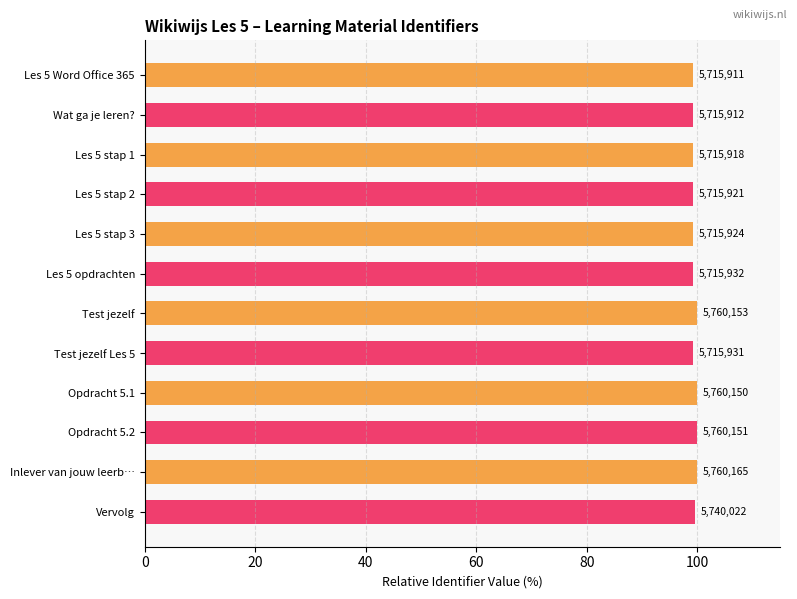

Does the chart contain any negative values?

No